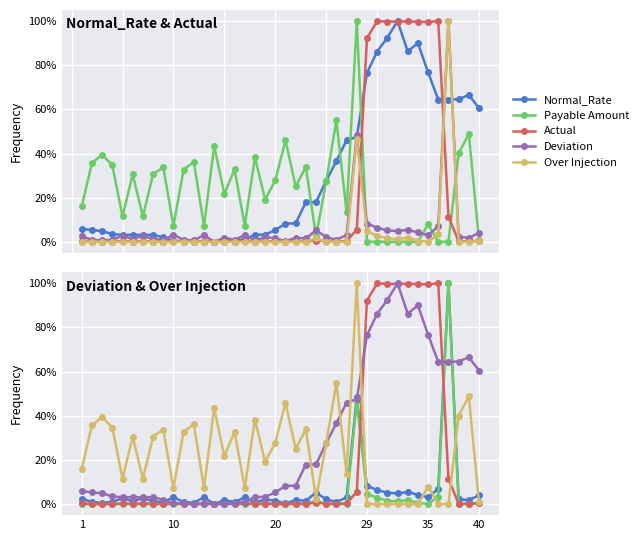

What is the total value across all series at 40?

65.7